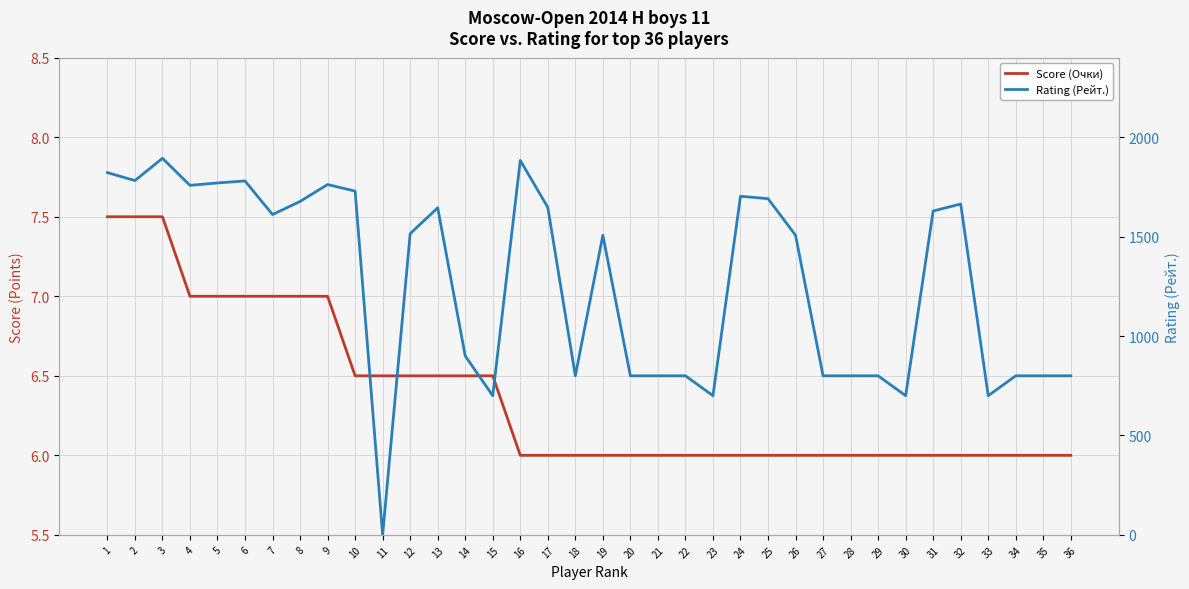

Which series changed the most between 24 and 26?

Rating (Рейт.)